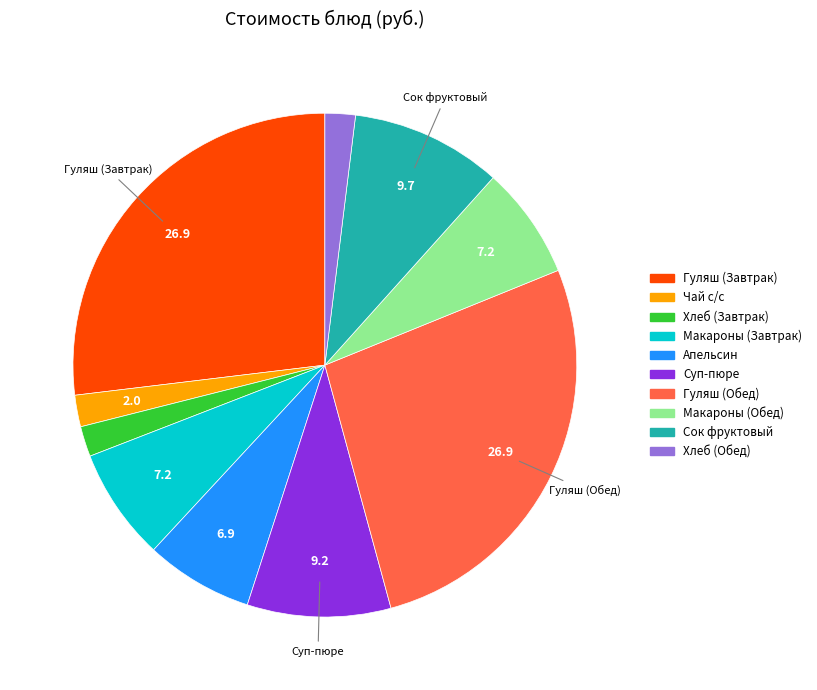

Count the number of slices in the pie.

10